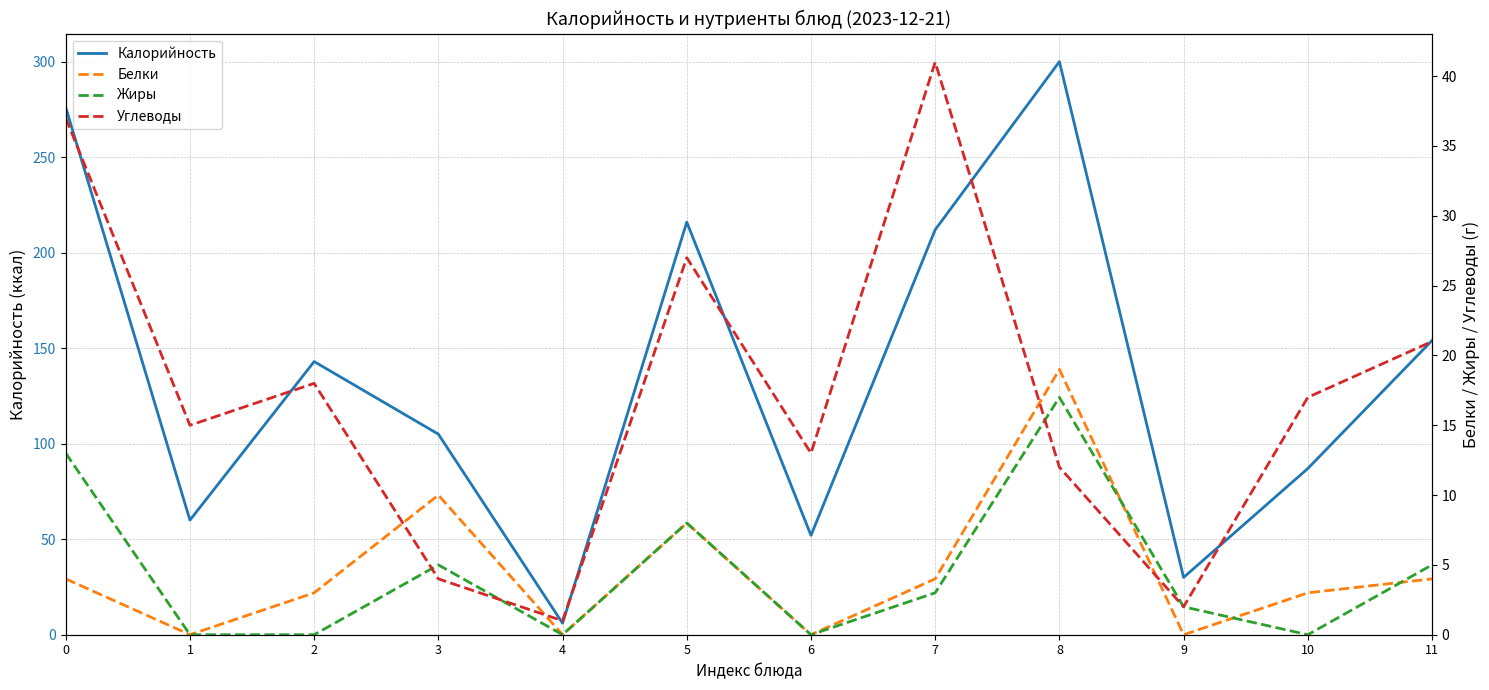

Which category has the lowest value across all series?

1